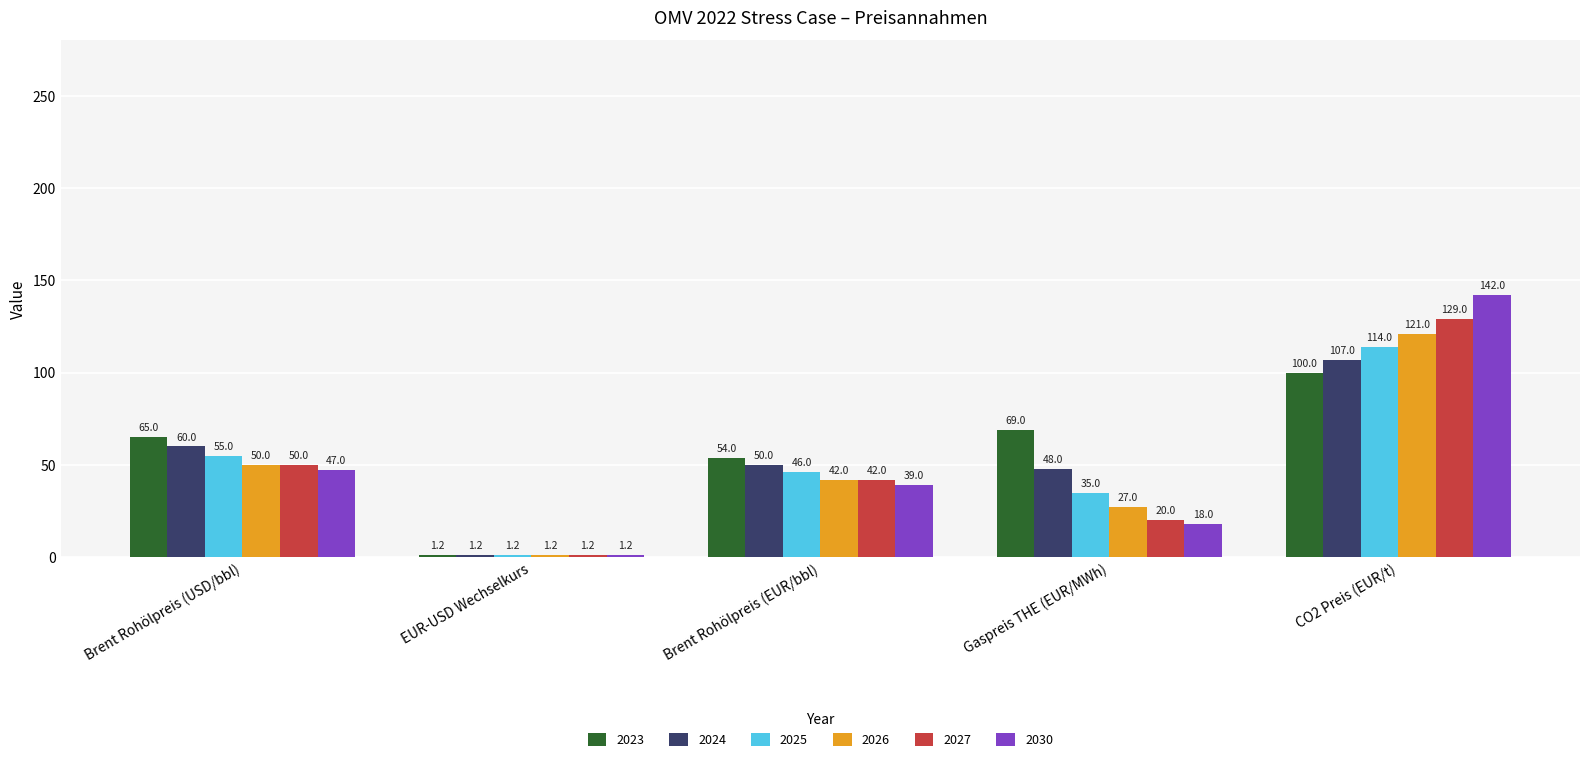

Reading right to left, extract all data points from this chart.

2023: CO2 Preis (EUR/t)=100.0	Gaspreis THE (EUR/MWh)=69.0	Brent Rohölpreis (EUR/bbl)=54.0	EUR-USD Wechselkurs=1.2	Brent Rohölpreis (USD/bbl)=65.0
2024: CO2 Preis (EUR/t)=107.0	Gaspreis THE (EUR/MWh)=48.0	Brent Rohölpreis (EUR/bbl)=50.0	EUR-USD Wechselkurs=1.2	Brent Rohölpreis (USD/bbl)=60.0
2025: CO2 Preis (EUR/t)=114.0	Gaspreis THE (EUR/MWh)=35.0	Brent Rohölpreis (EUR/bbl)=46.0	EUR-USD Wechselkurs=1.2	Brent Rohölpreis (USD/bbl)=55.0
2026: CO2 Preis (EUR/t)=121.0	Gaspreis THE (EUR/MWh)=27.0	Brent Rohölpreis (EUR/bbl)=42.0	EUR-USD Wechselkurs=1.2	Brent Rohölpreis (USD/bbl)=50.0
2027: CO2 Preis (EUR/t)=129.0	Gaspreis THE (EUR/MWh)=20.0	Brent Rohölpreis (EUR/bbl)=42.0	EUR-USD Wechselkurs=1.2	Brent Rohölpreis (USD/bbl)=50.0
2030: CO2 Preis (EUR/t)=142.0	Gaspreis THE (EUR/MWh)=18.0	Brent Rohölpreis (EUR/bbl)=39.0	EUR-USD Wechselkurs=1.2	Brent Rohölpreis (USD/bbl)=47.0